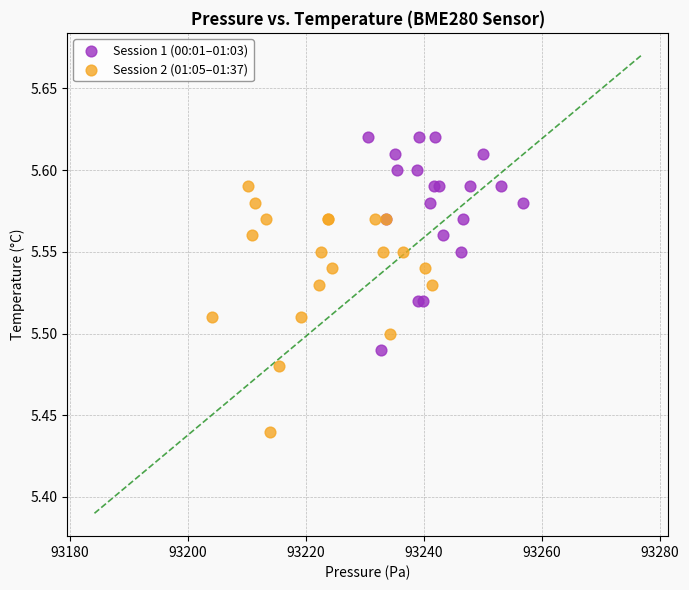

Which series contains the lowest Y value?

Session 2 (01:05–01:37)